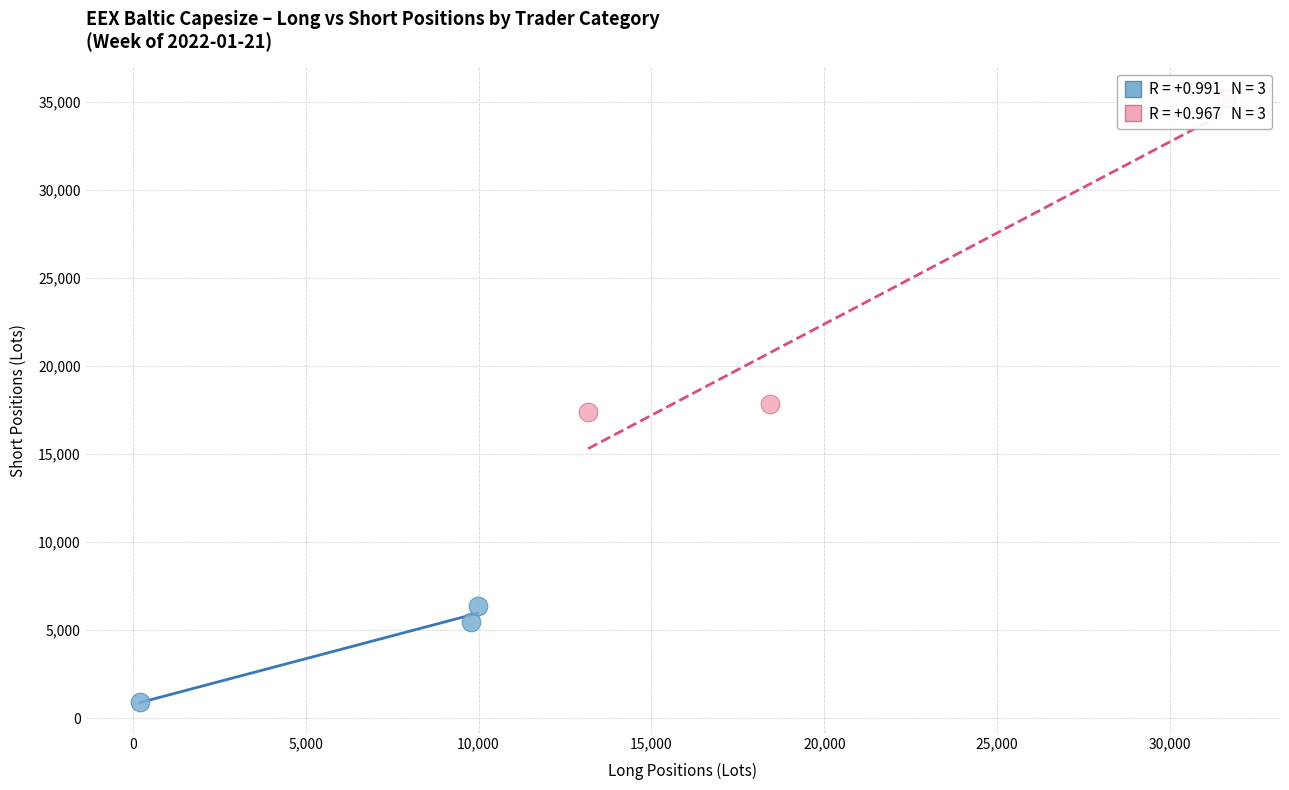

Which series has the largest Y range (max minus min)?

Commercial Undertakings